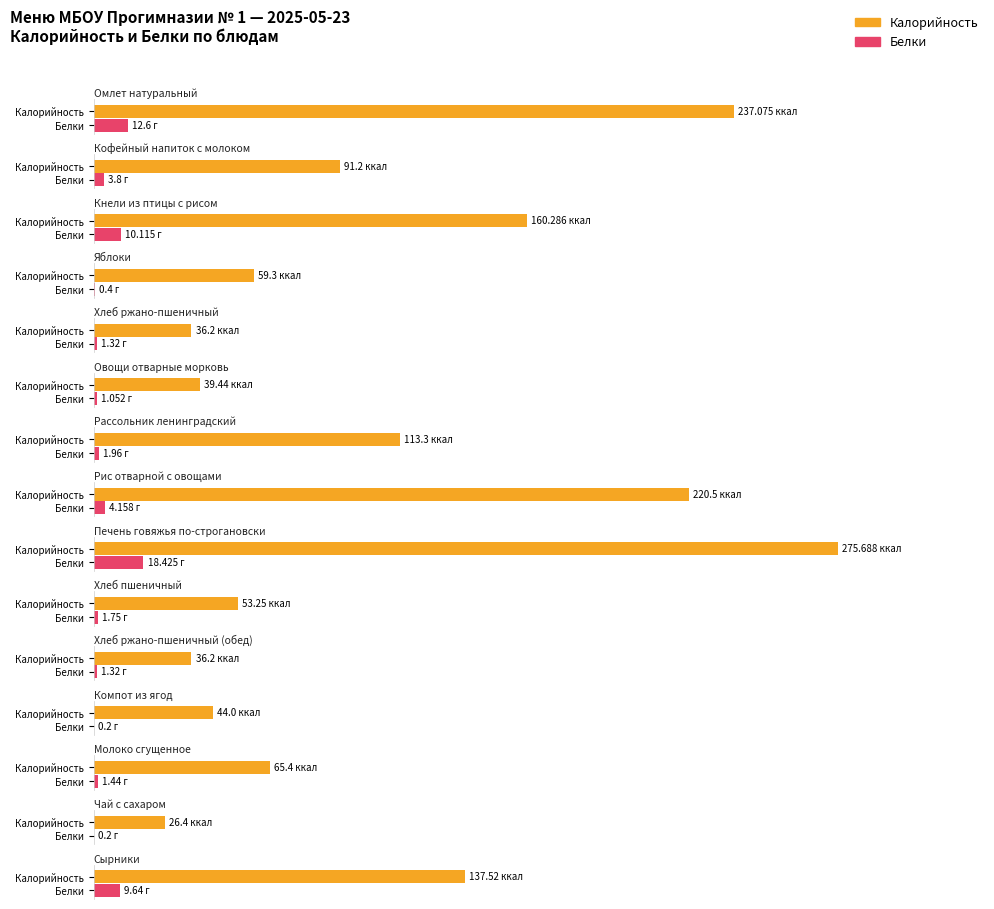

At how many categories does at least one series exceed 239?

1